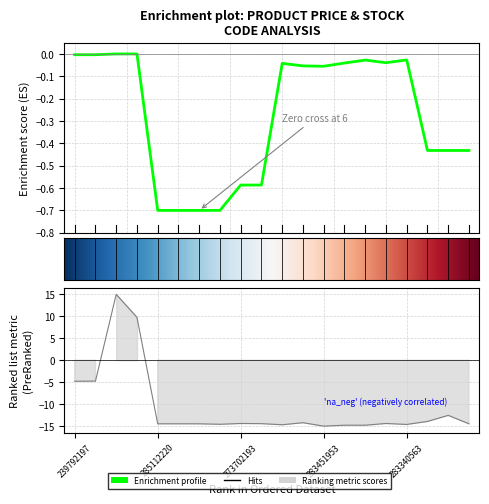

What is the greatest value displayed?

15.0